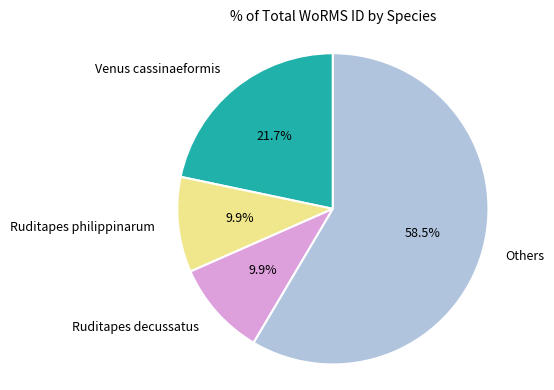

Does any single category account for the majority?

Yes